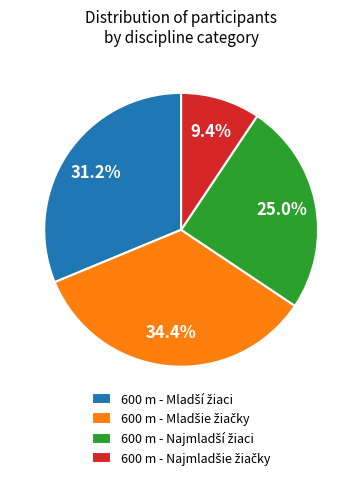

Is there any slice that represents more than half of the pie?

No